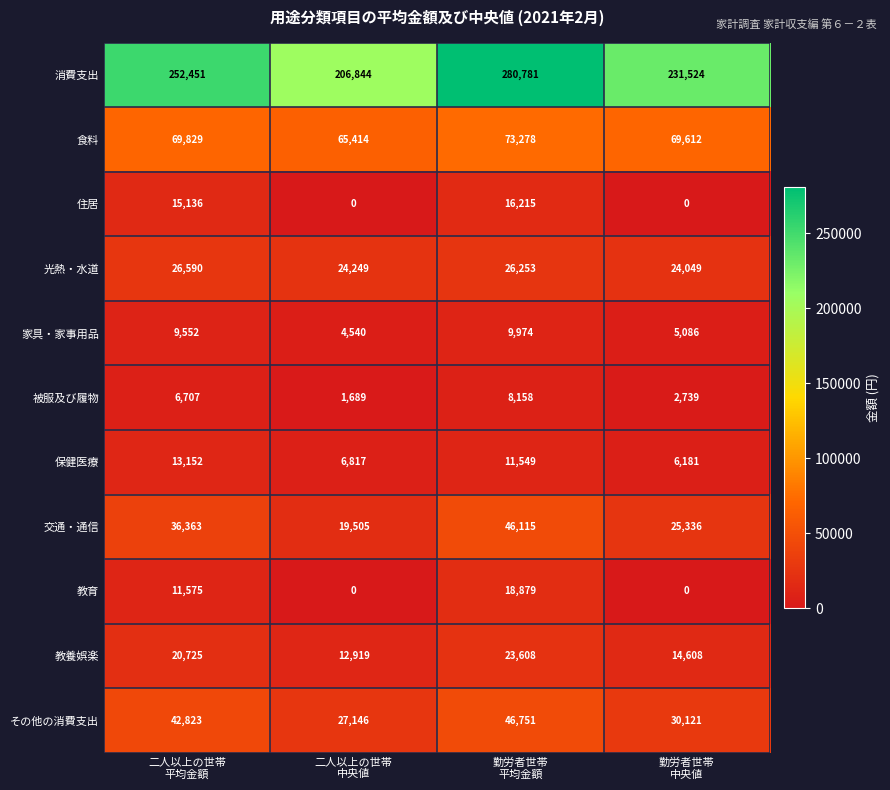

What is the difference between the second highest and second lowest values in the 家具・家事用品 series?

4466